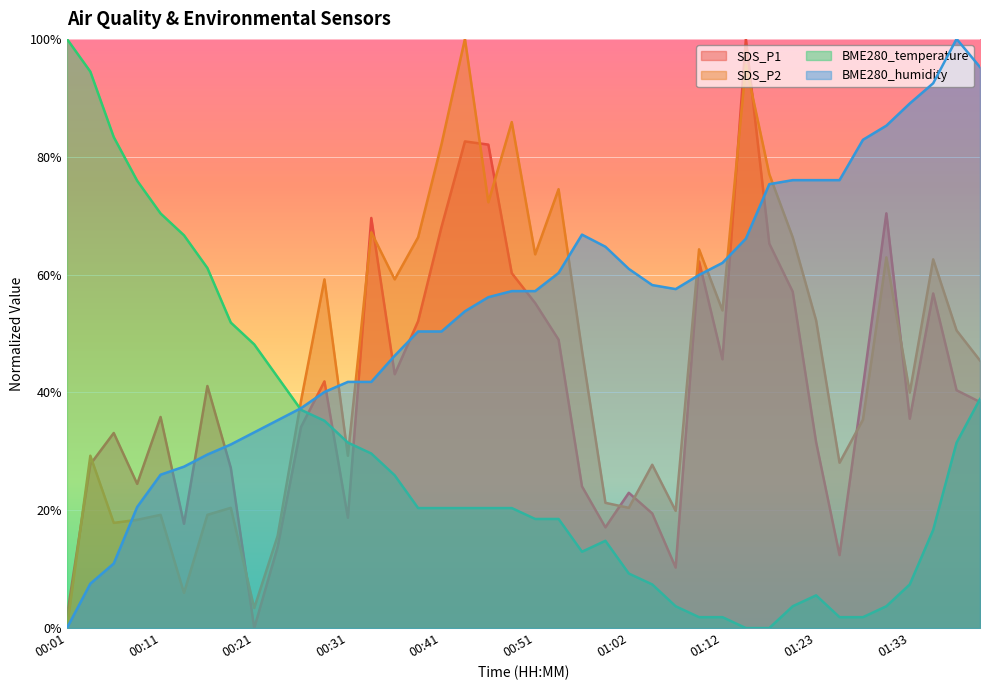

The SDS_P1 series shows 17.7 at 00:13. True or false?

True